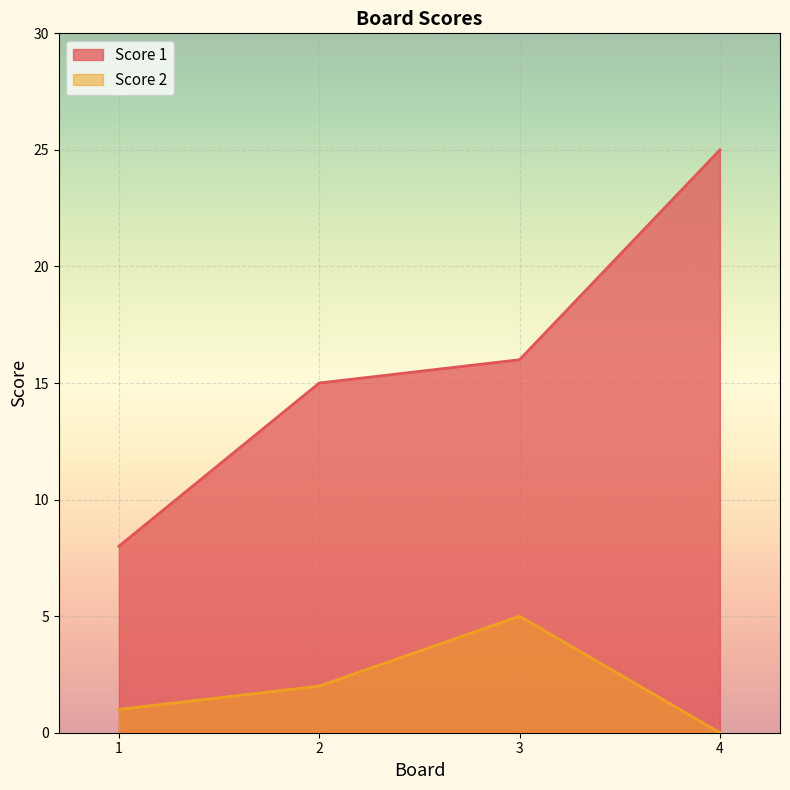

Where does the Score 1 series first go above 16?

4